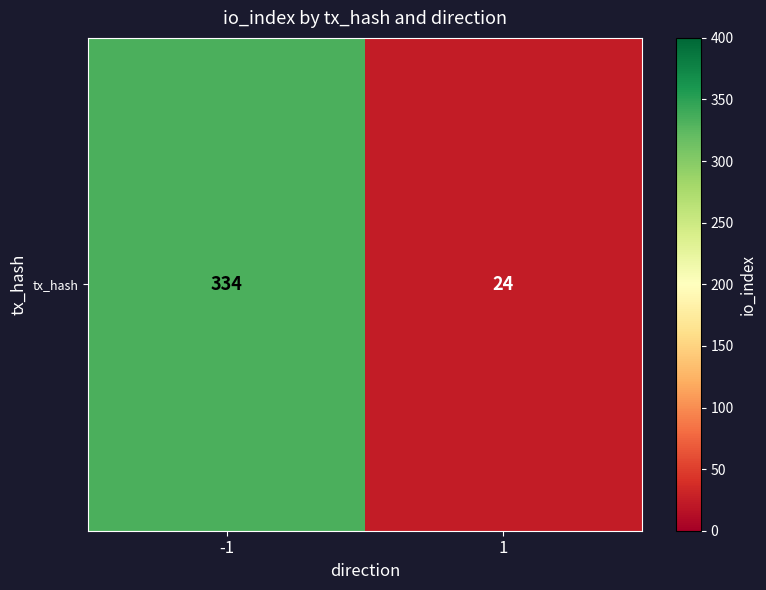

Rank the categories by value from lowest to highest.

1, -1